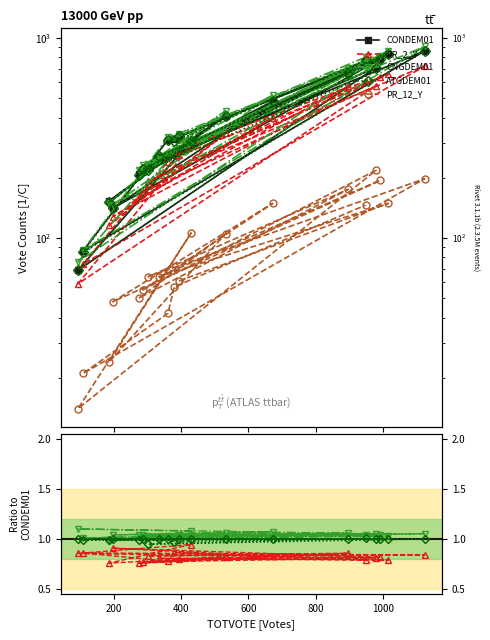

How many values in the CNGDEM01 series exceed 310?

9